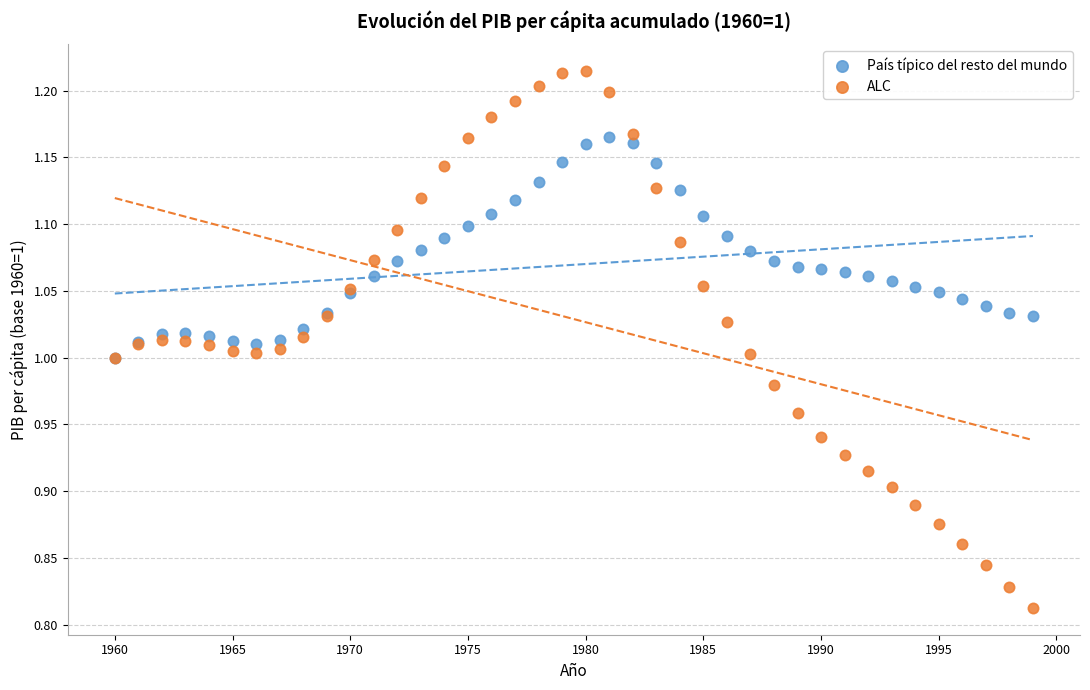

Which series has the widest spread of Y values?

ALC